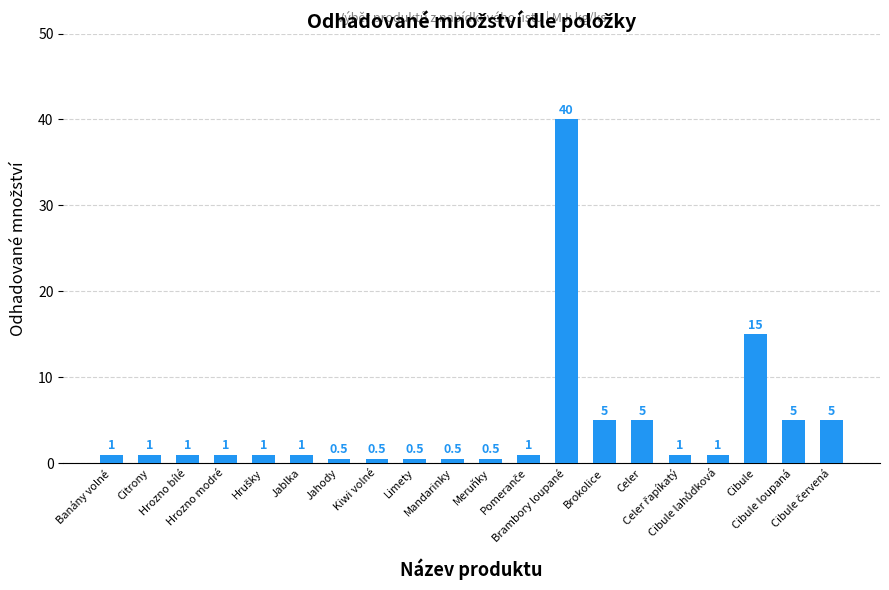

How many data points does each series have?

20